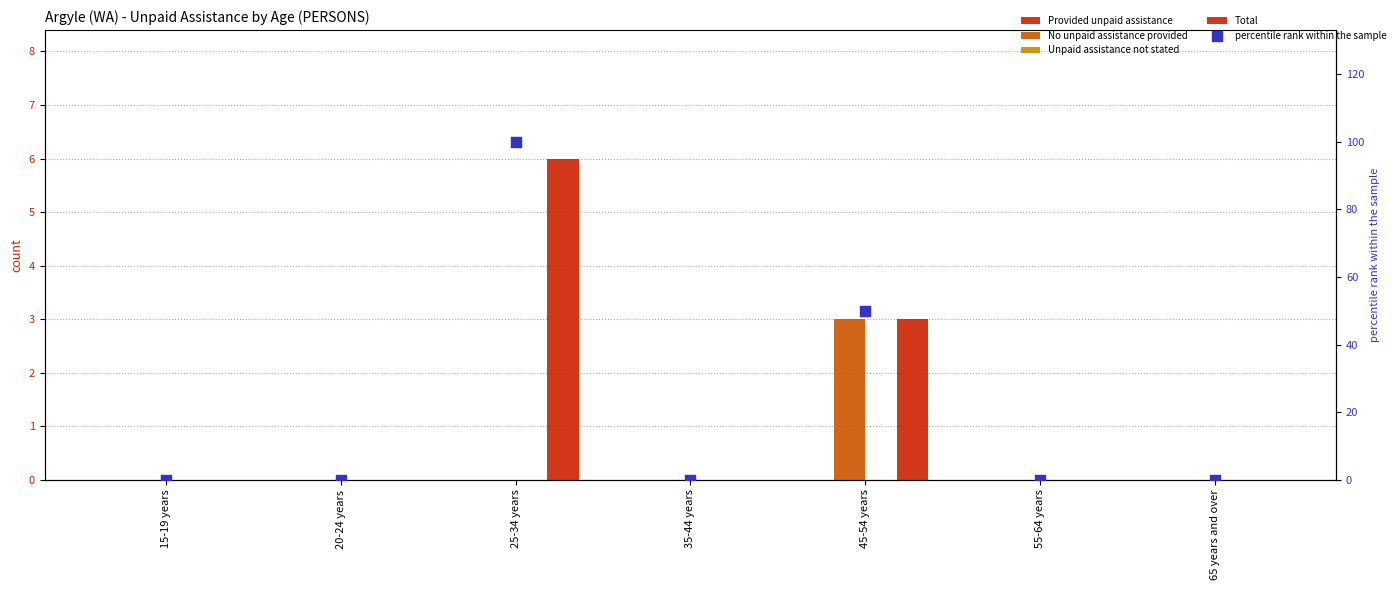

Which series reaches the maximum Y coordinate?

percentile rank within the sample